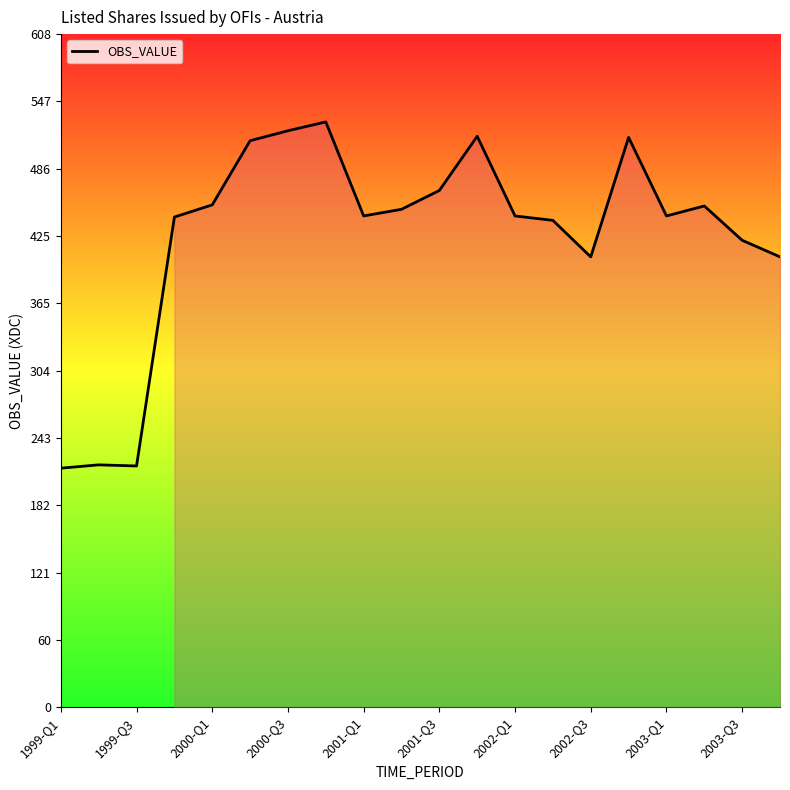

What is the maximum value shown in the chart?

529